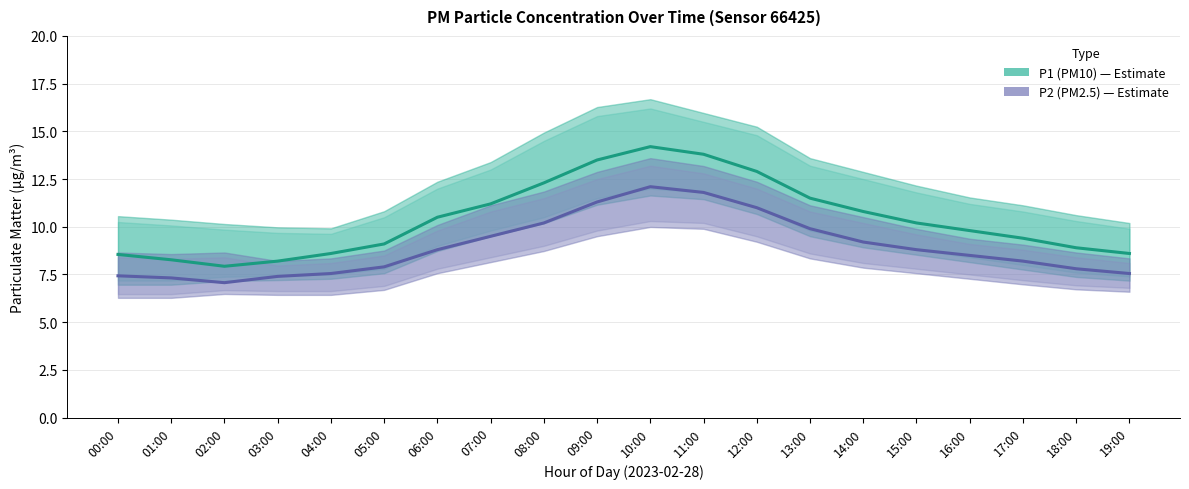

What is the sum of the P2 (PM2.5) values at 18:00 and 00:00?

15.2